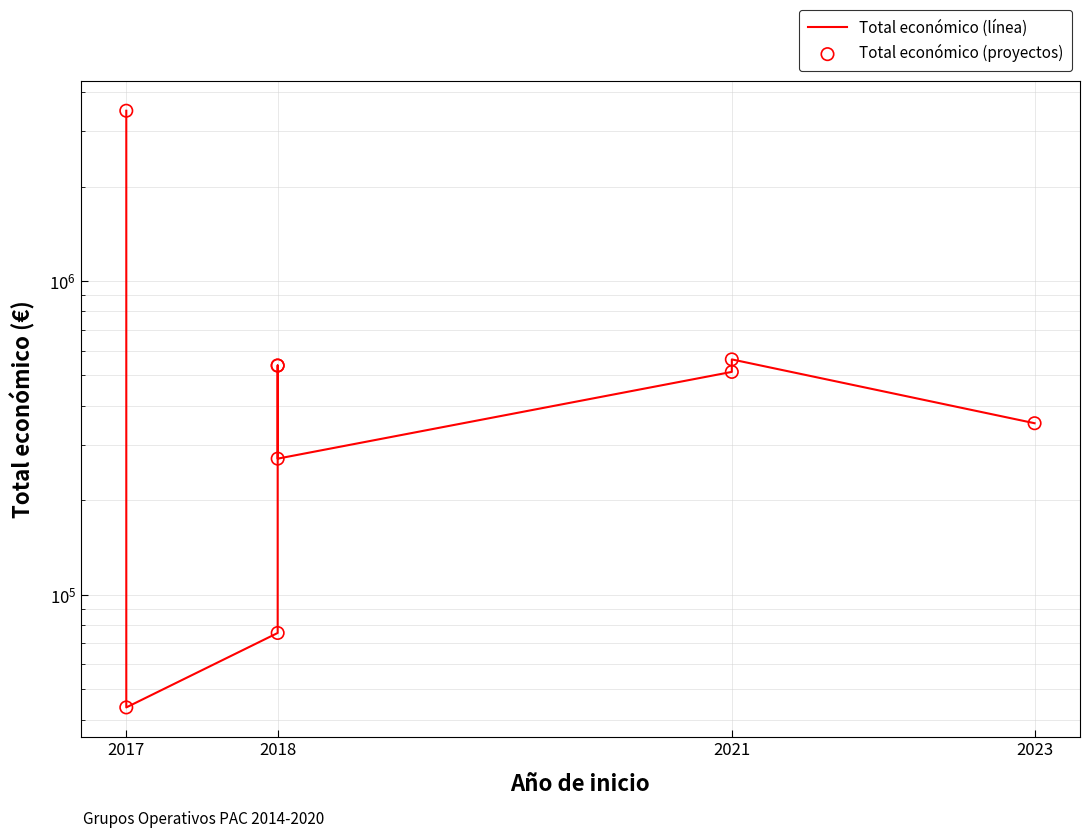

Which series contains the highest Y value?

Total económico (línea)